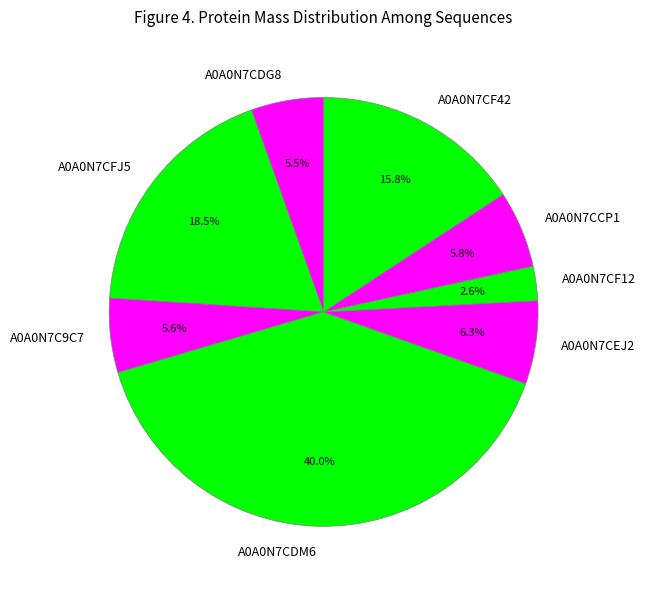

Which slice is the largest?

A0A0N7CDM6